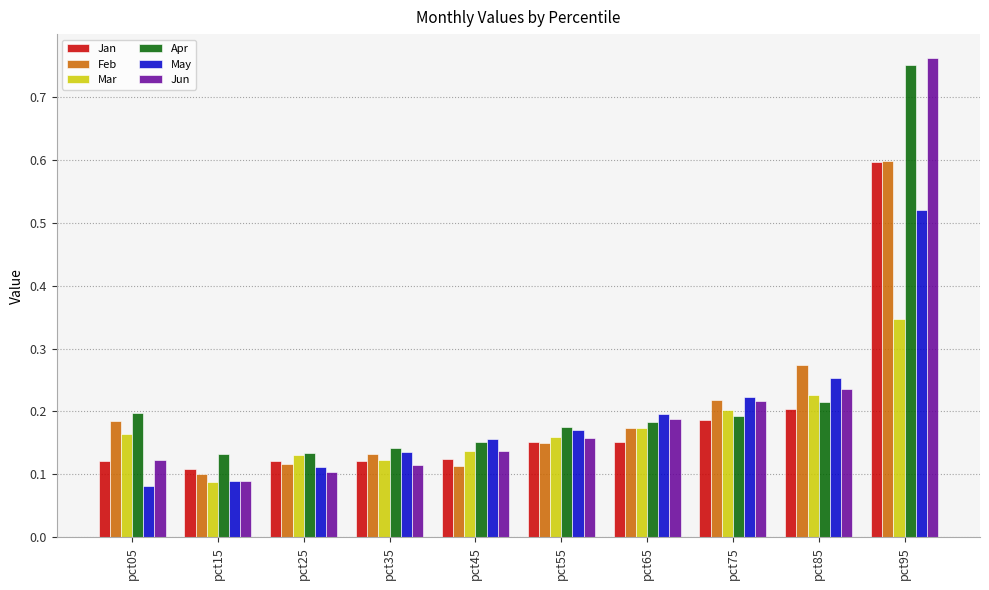

Count the Mar values in the range 0 to 1.

10